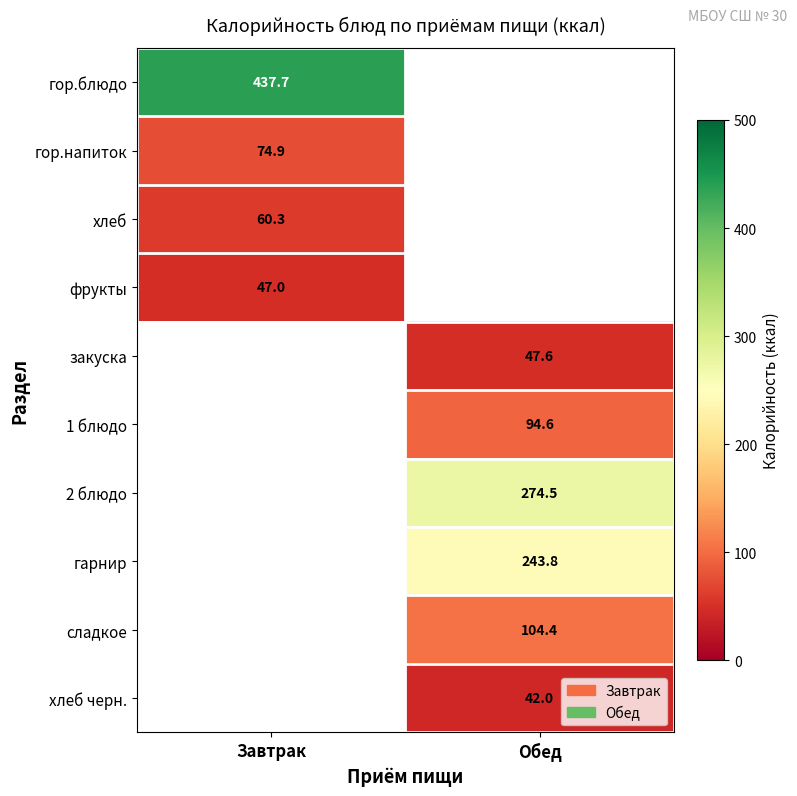

Which has a higher value, Обед or Завтрак?

Завтрак